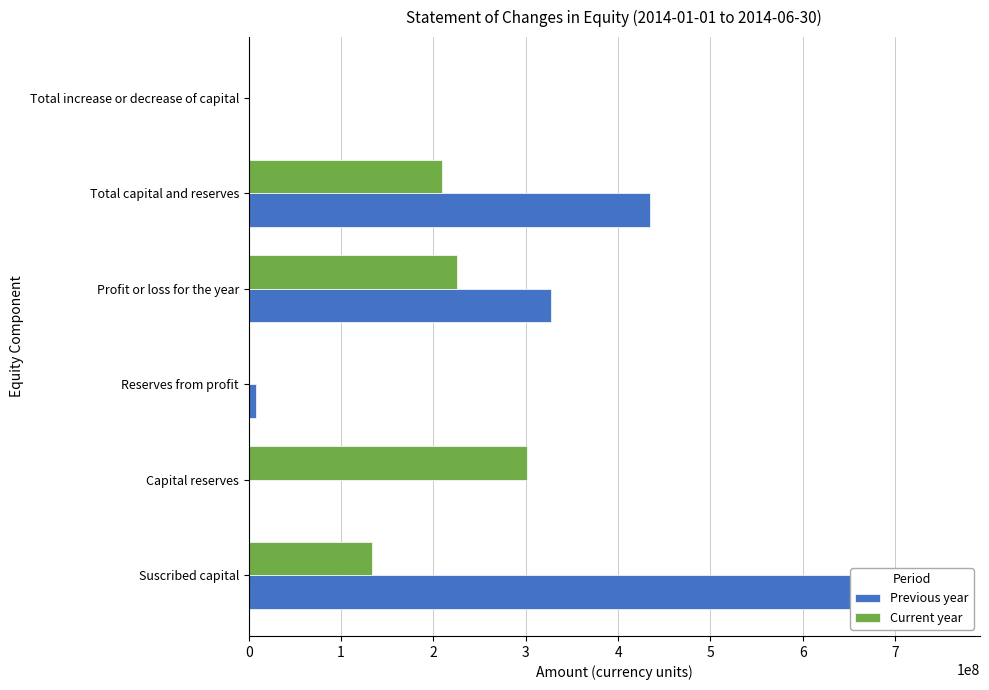

What is the sum of all Previous year values?

1524326476